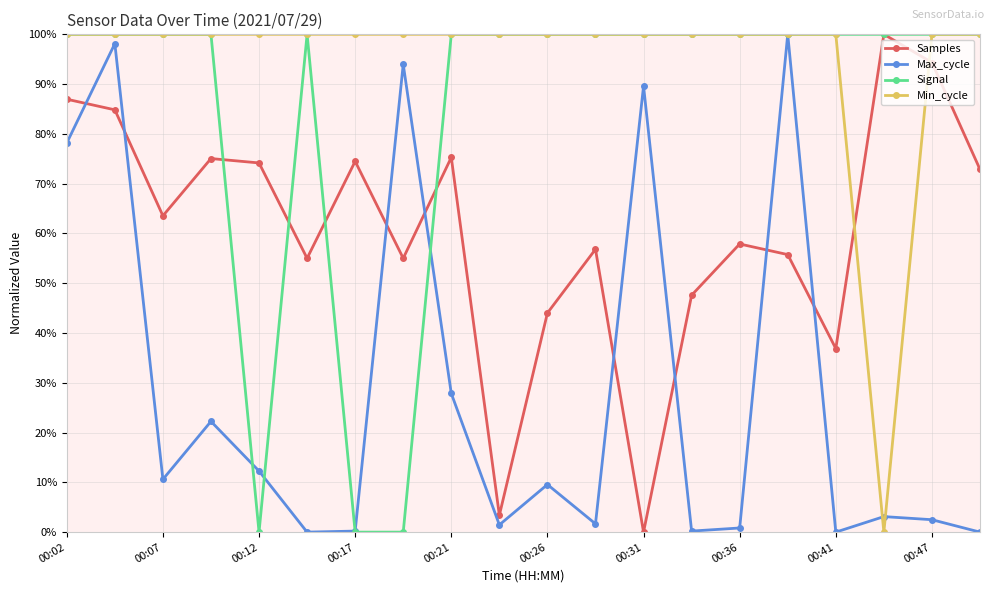

At how many categories does at least one series exceed 35?

20